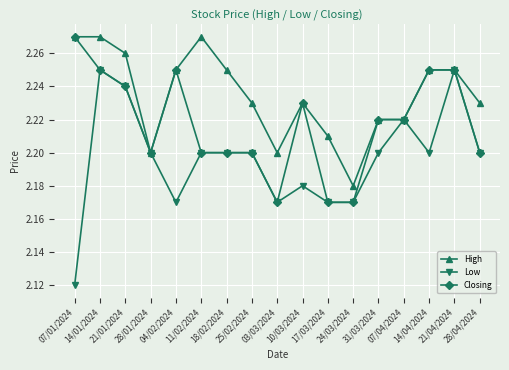

What is the total value across all series at 04/02/2024?

6.7